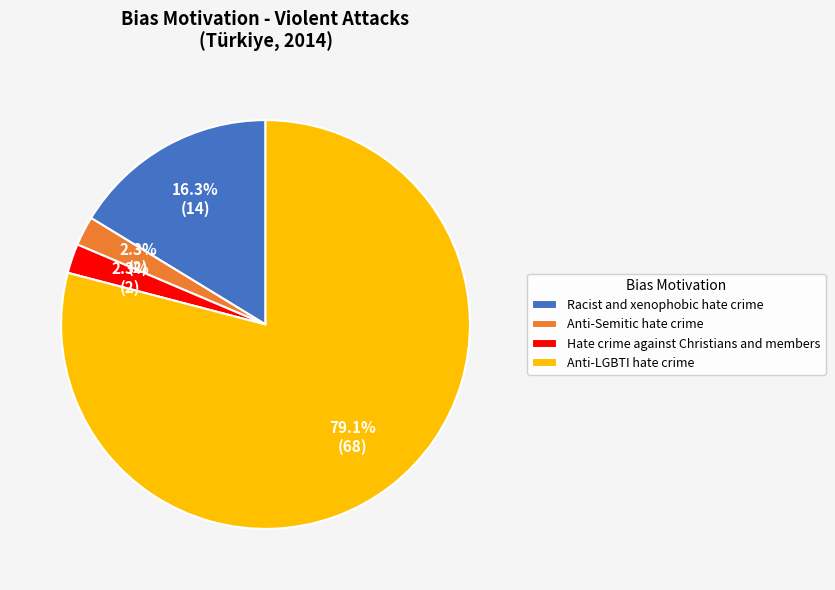

Does Anti-LGBTI hate crime represent more than half of the total?

Yes